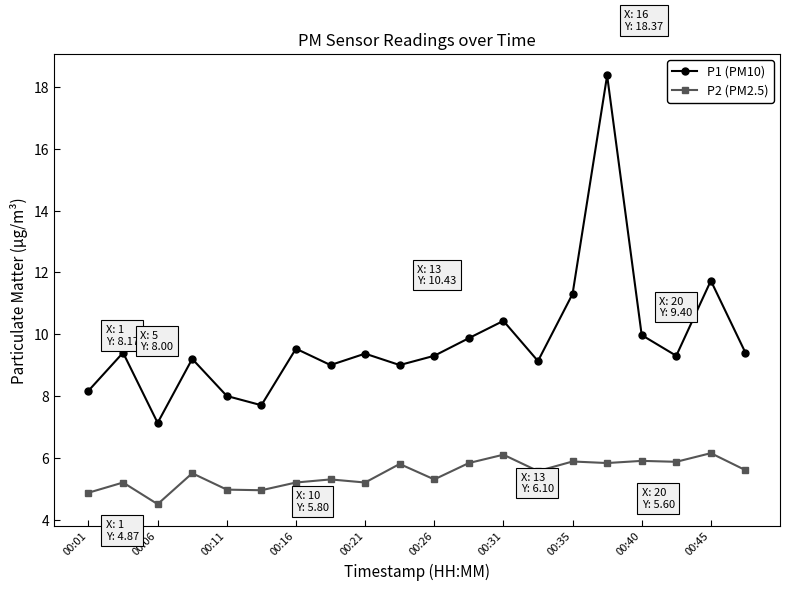

In P1 (PM10), how many points are higher than both neighbors (excluding endpoints)?

7